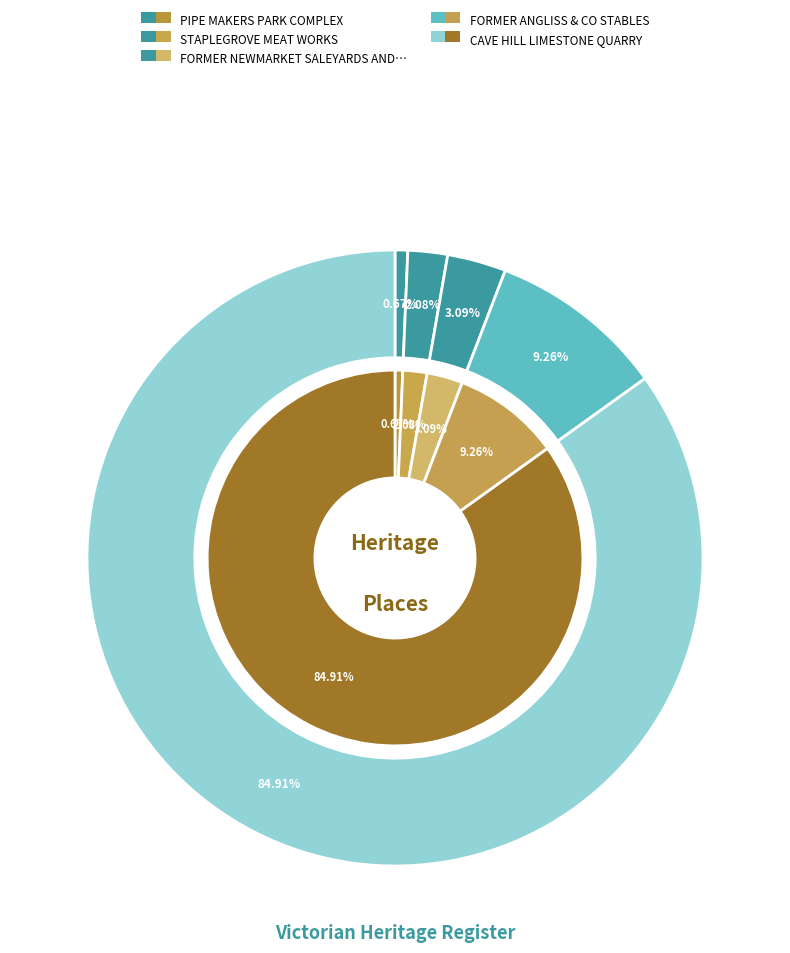

Which has a higher value, PIPE MAKERS PARK COMPLEX or FORMER ANGLISS & CO STABLES?

FORMER ANGLISS & CO STABLES